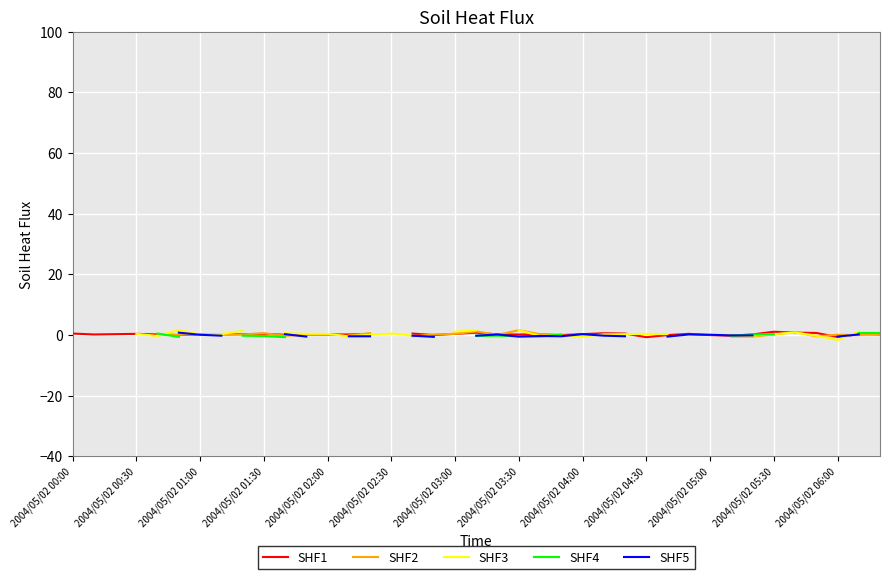

At which label does SHF5 first exceed 0?

2004/05/02 02:30